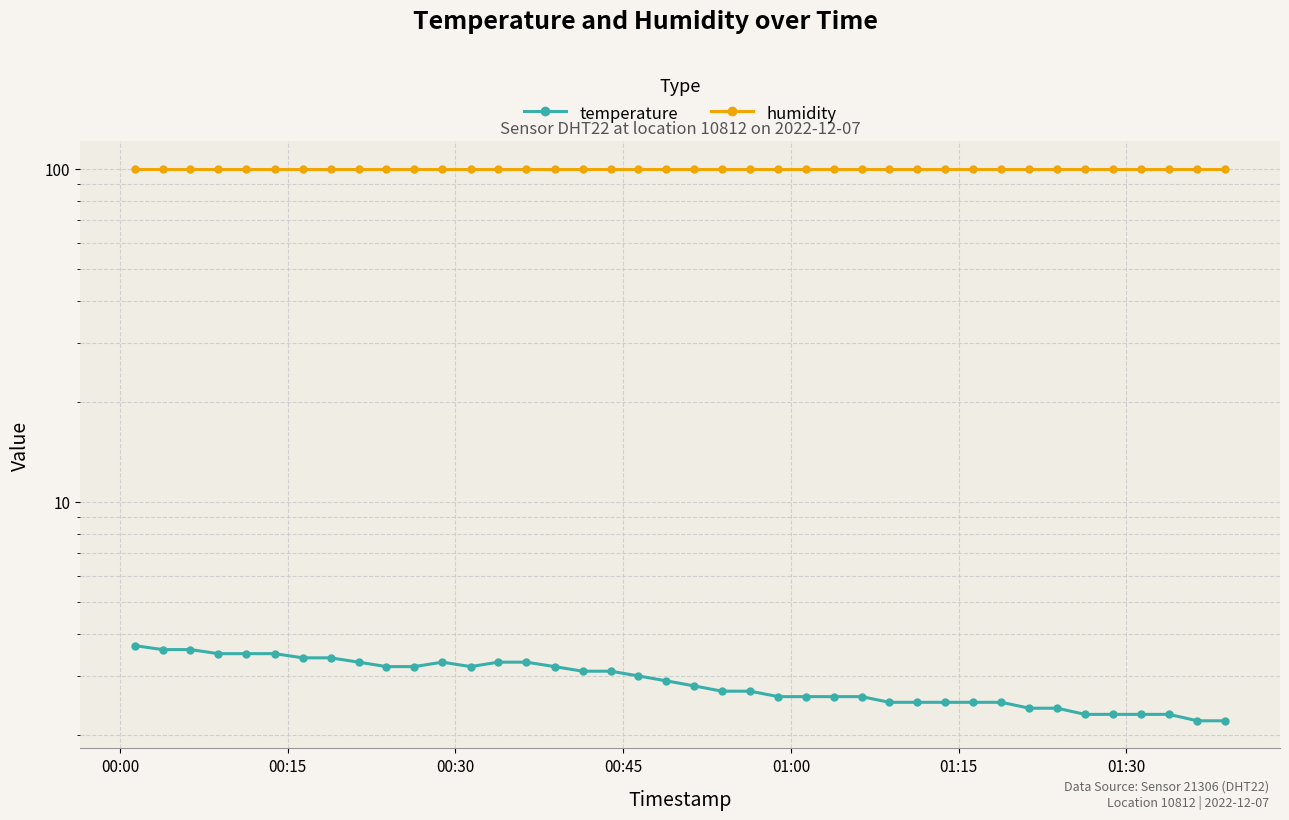

At which category is the sum across all series the highest?

00:00